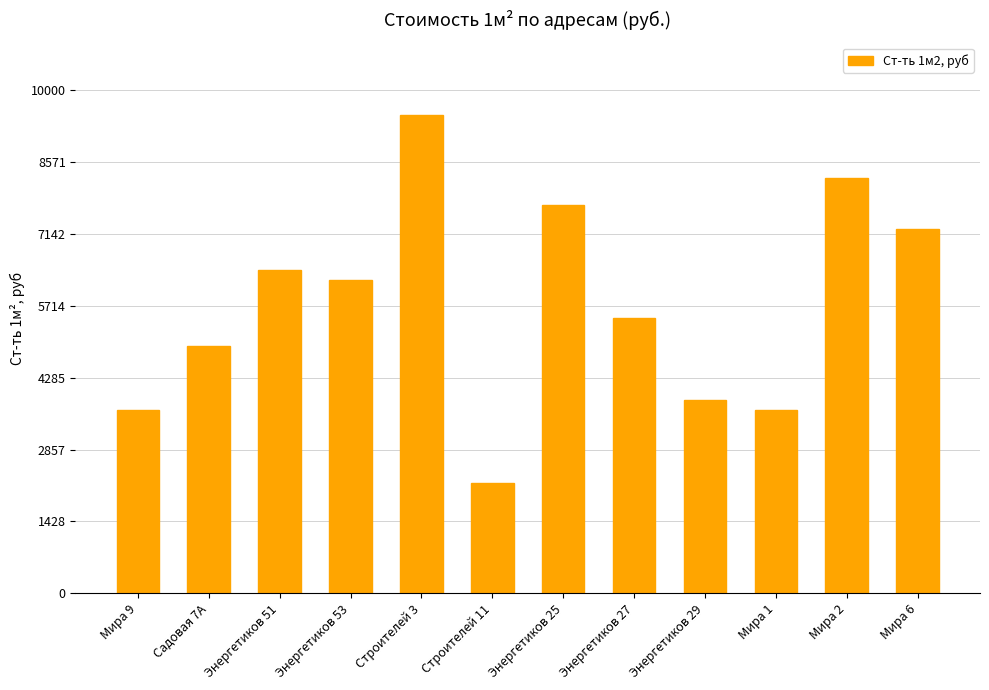

What is the label of the 3rd bar from the right?

Мира 1